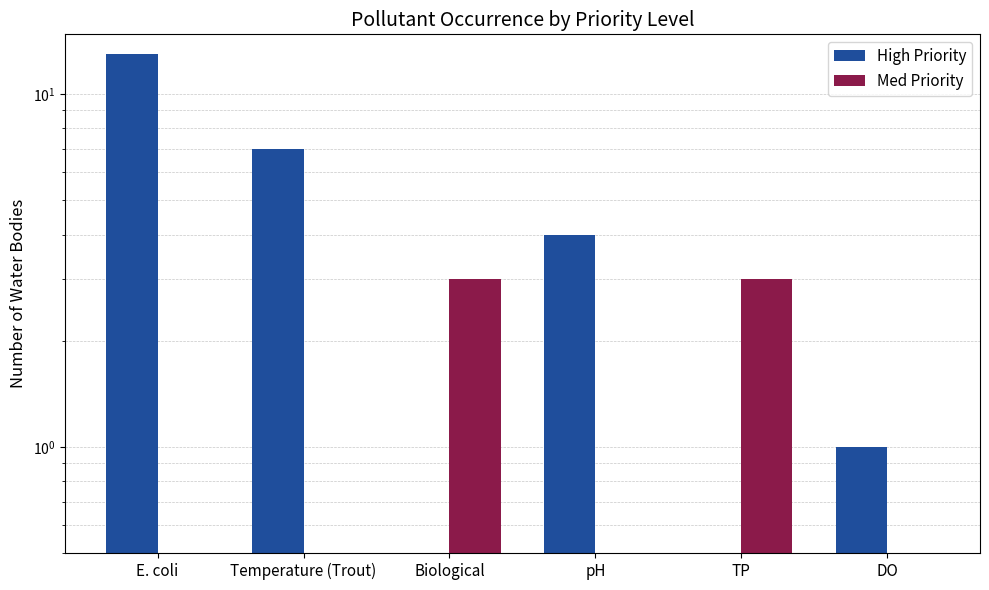

What is the value of the High Priority bar at the 1st from the left?

13